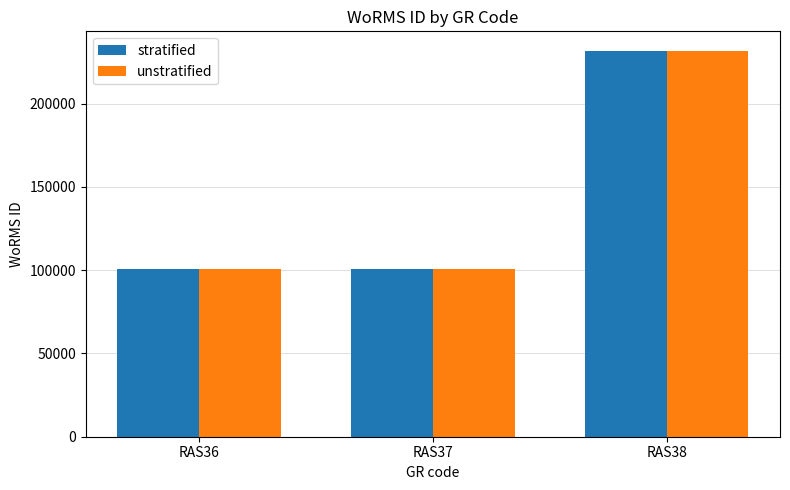

What is the difference between the maximum and minimum values in the stratified series?

131055